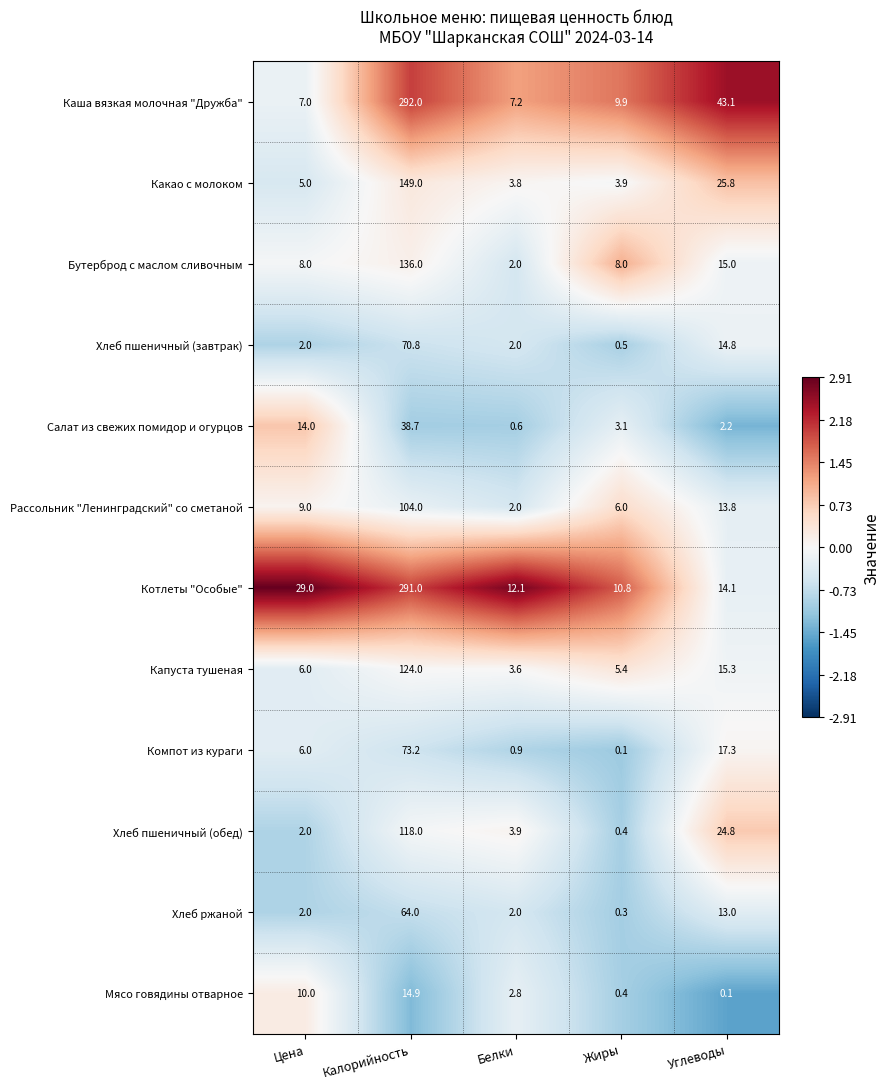

At which label does Хлеб ржаной reach its minimum?

Жиры